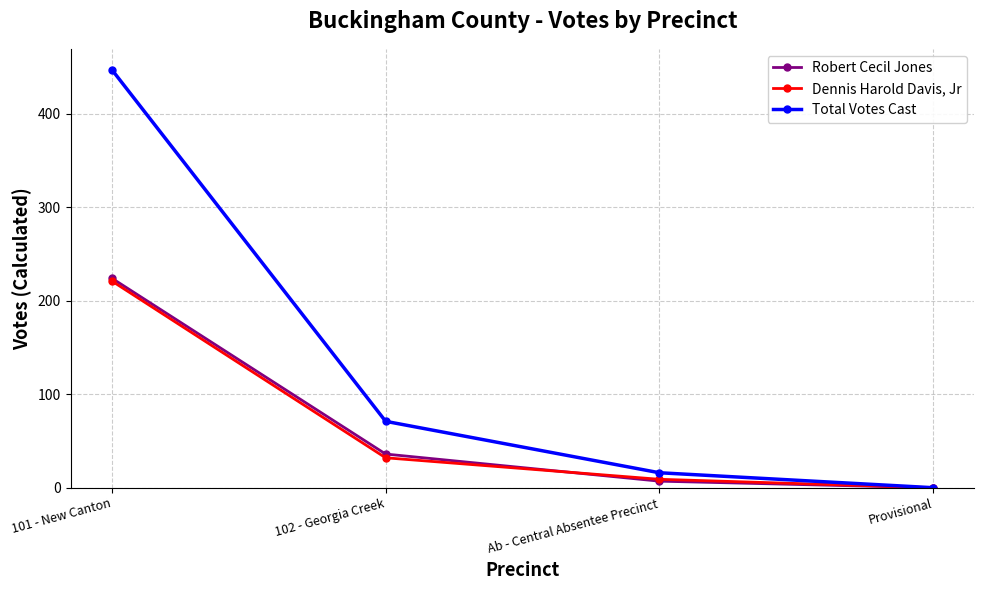

Which series has the largest range (max minus min)?

Total Votes Cast